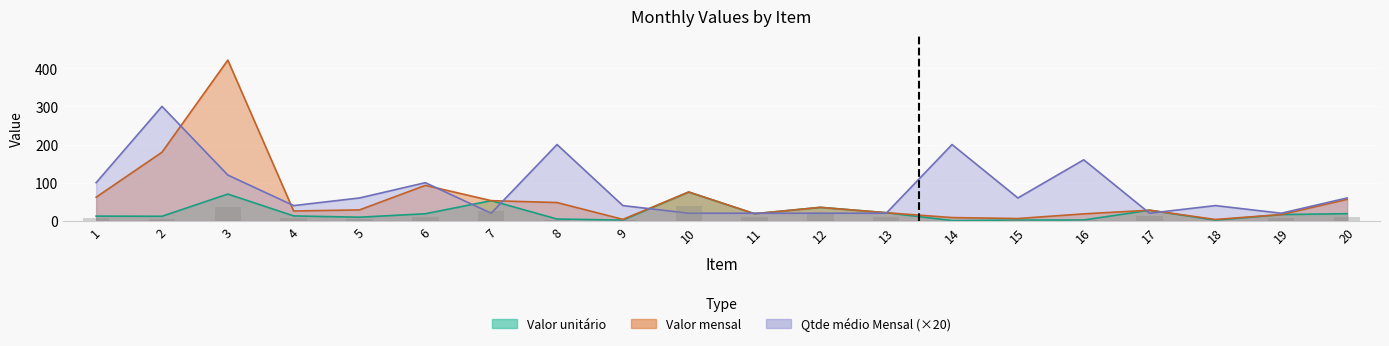

What is the value of the Valor mensal bar at the 3rd from the left?

421.3